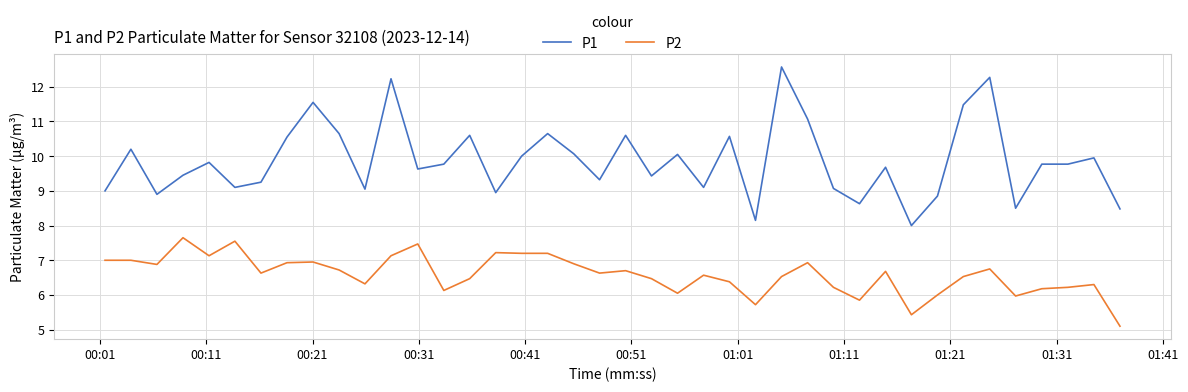

Which series has the widest spread of values?

P1